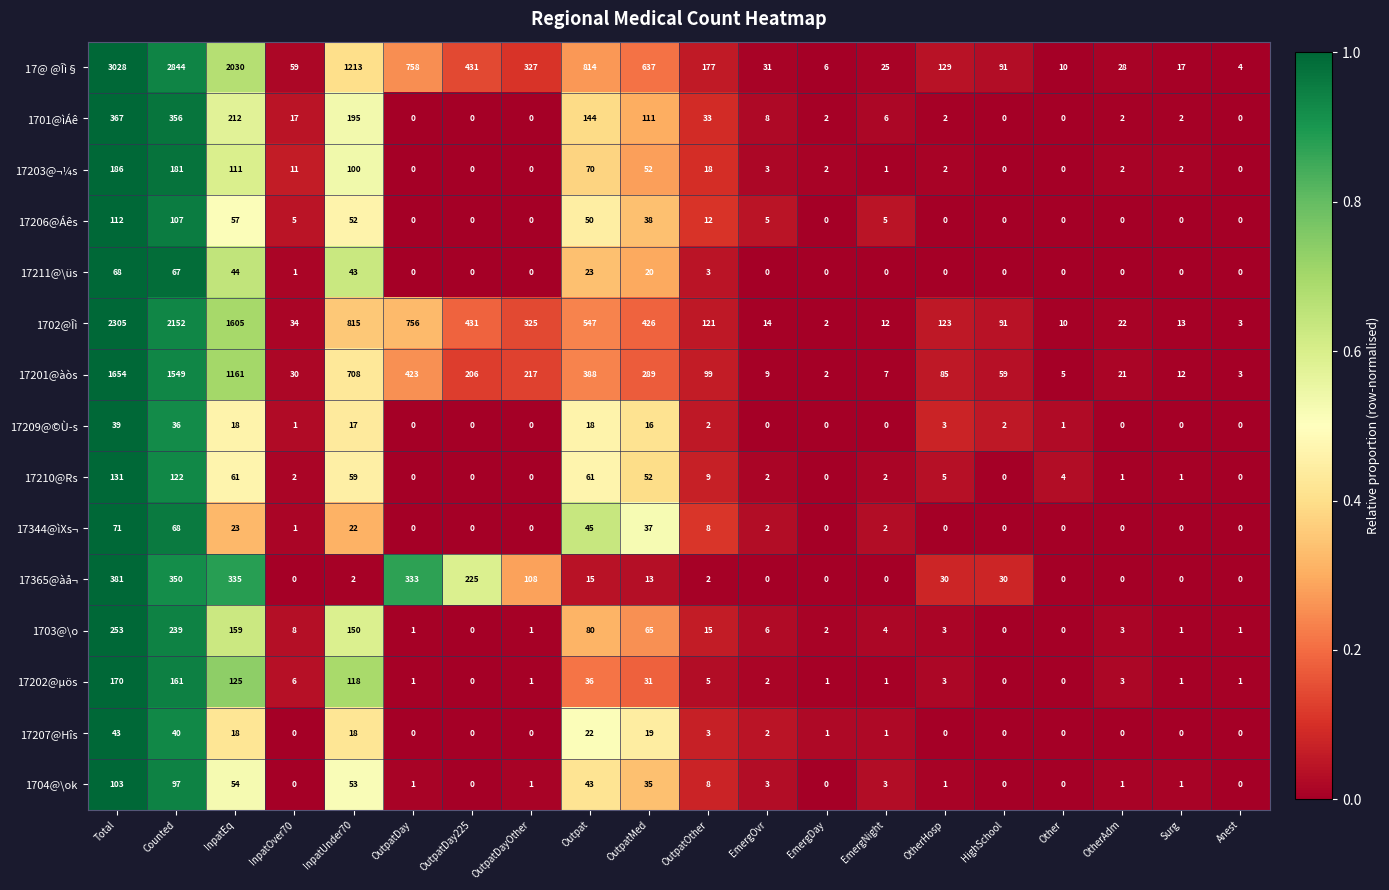

How many values in the 1702@Îì series are below 123?

10